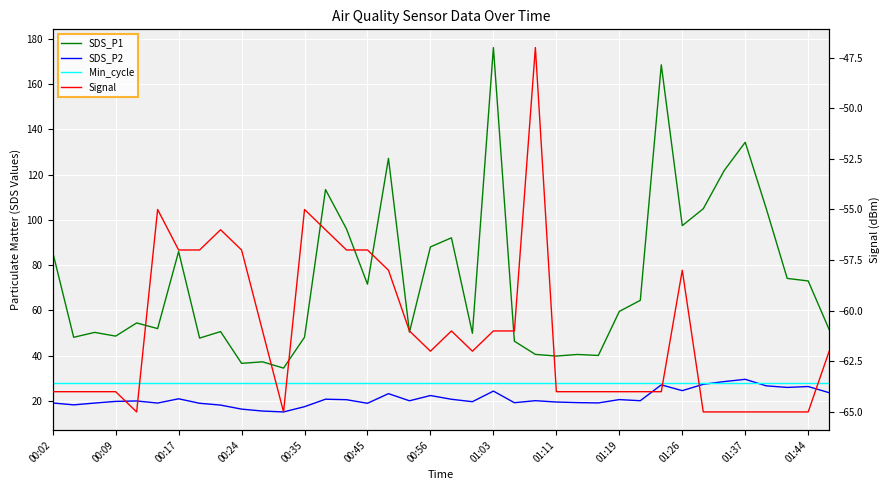

True or false: Min_cycle has more than 2 interior local peaks.

False